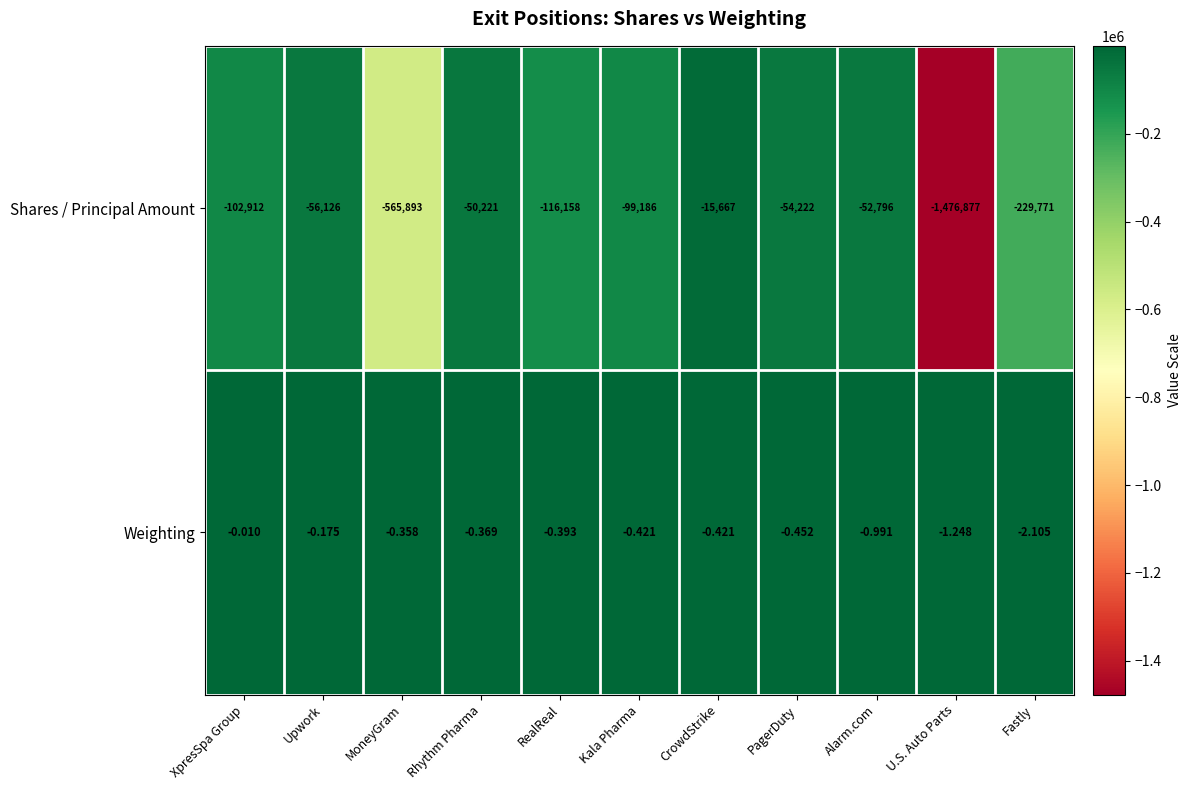

Where is Weighting nearest to the value -1?

Alarm.com